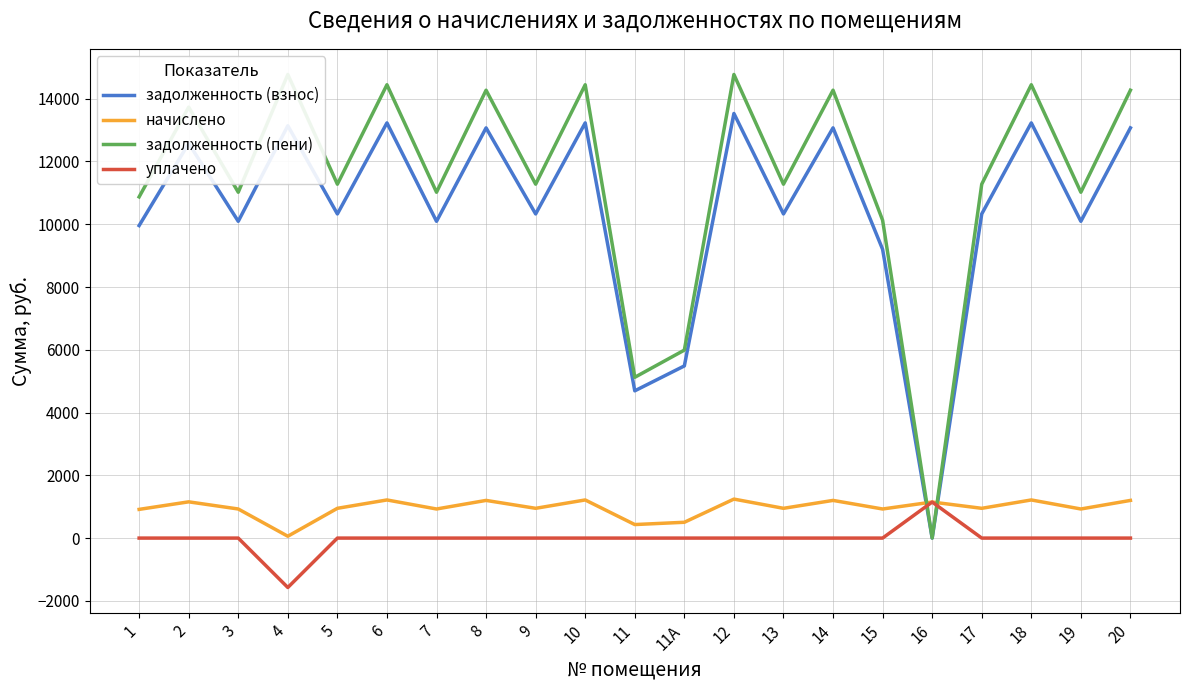

True or false: задолженность (взнос) and задолженность (пени) intersect in this chart.

False